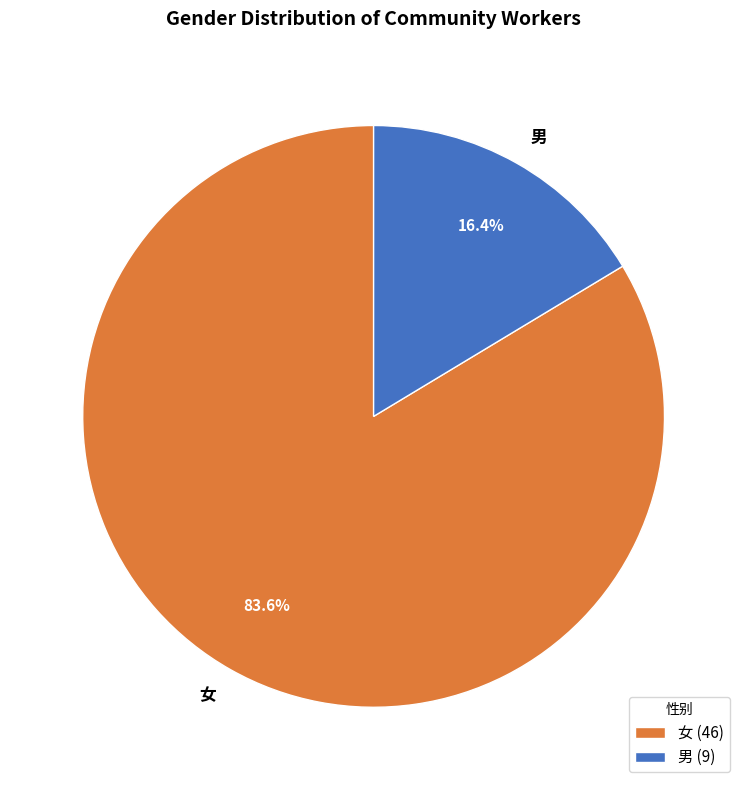

Rank the categories by value from highest to lowest.

女, 男